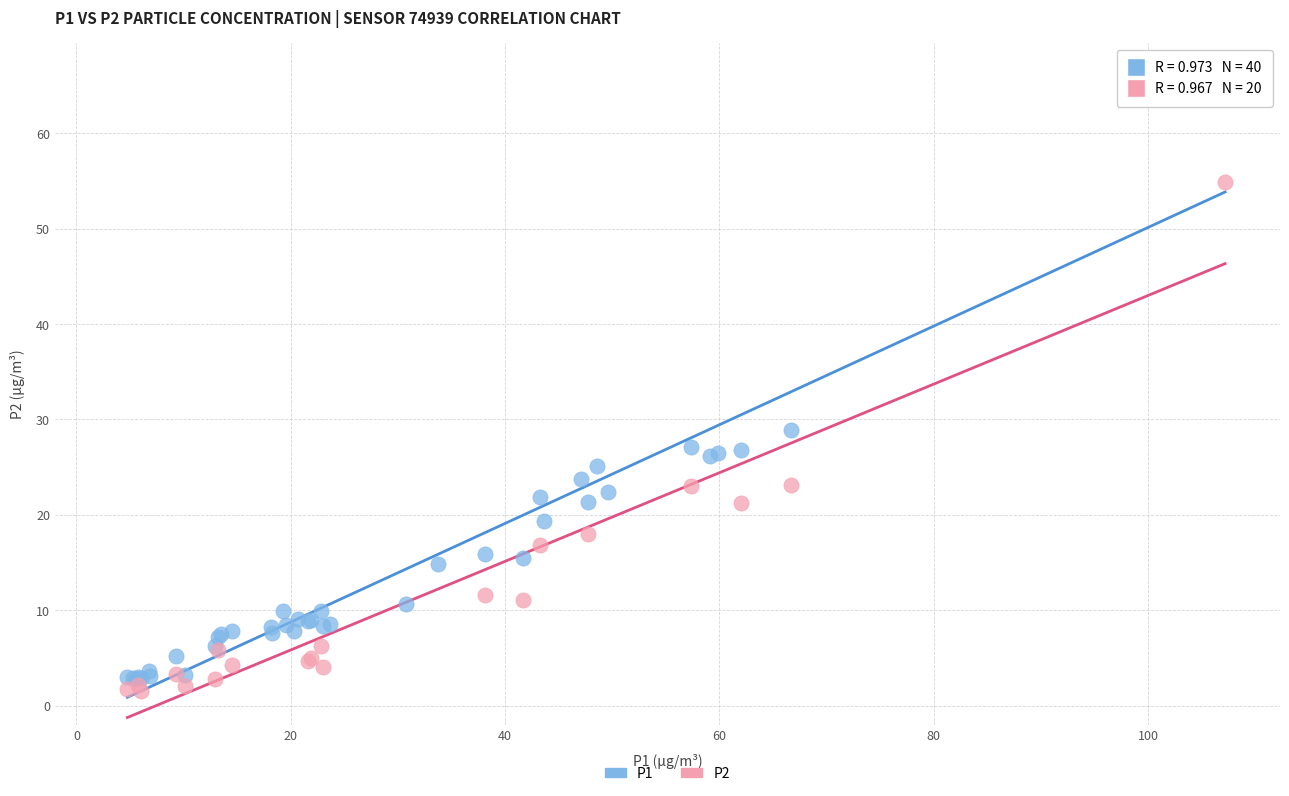

Which series reaches the maximum Y coordinate?

P1